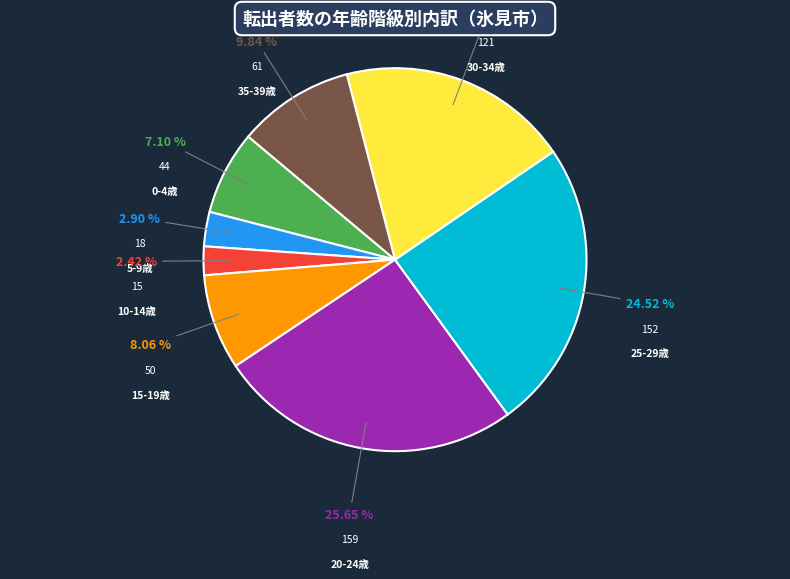

To the nearest percent, what is the average slice percentage?

12%